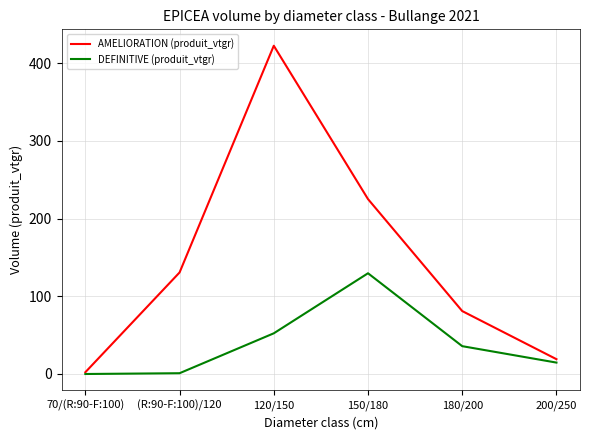

Is it true that AMELIORATION (produit_vtgr) equals 19.1 at 200/250?

True